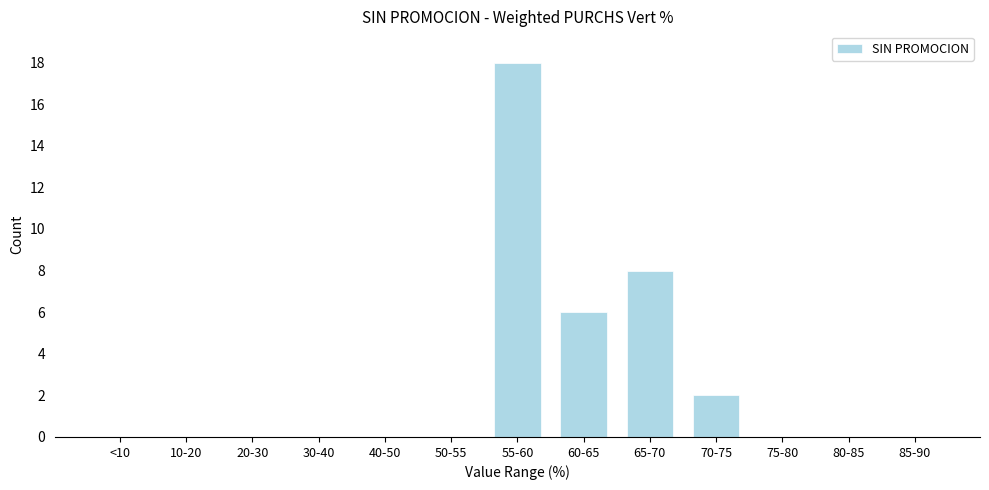

Reading left to right, what are all the values shown in this chart?

<10=0	10-20=0	20-30=0	30-40=0	40-50=0	50-55=0	55-60=18	60-65=6	65-70=8	70-75=2	75-80=0	80-85=0	85-90=0